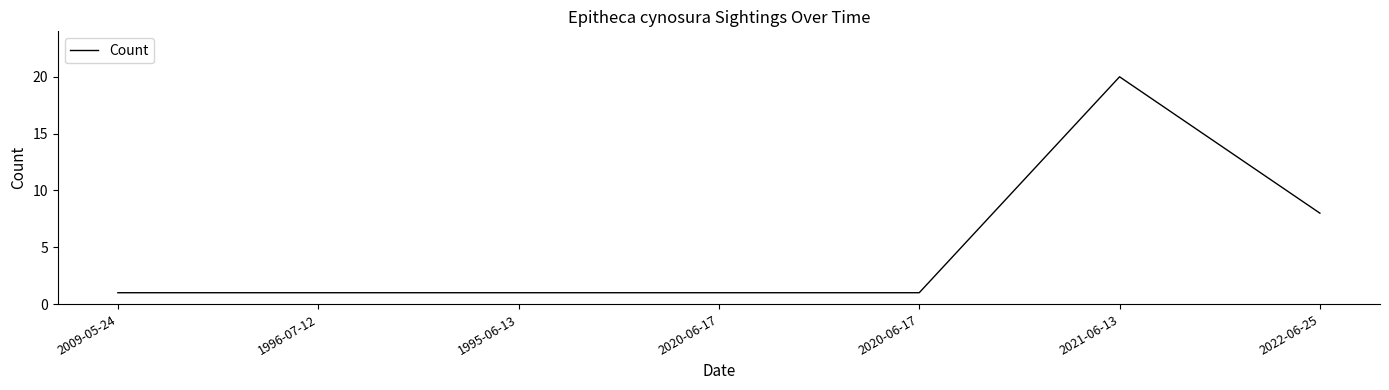

Does the chart display data point markers on the line(s)?

No